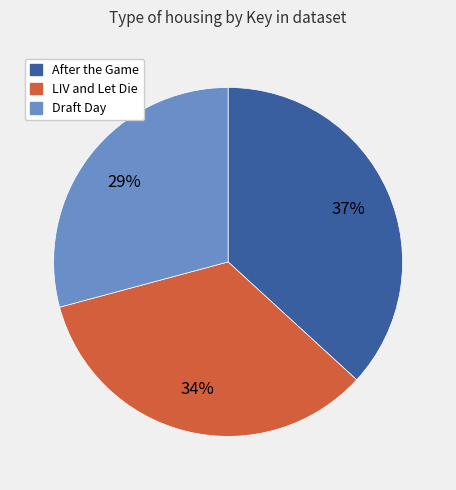

To the nearest percent, what portion does LIV and Let Die represent?

34%